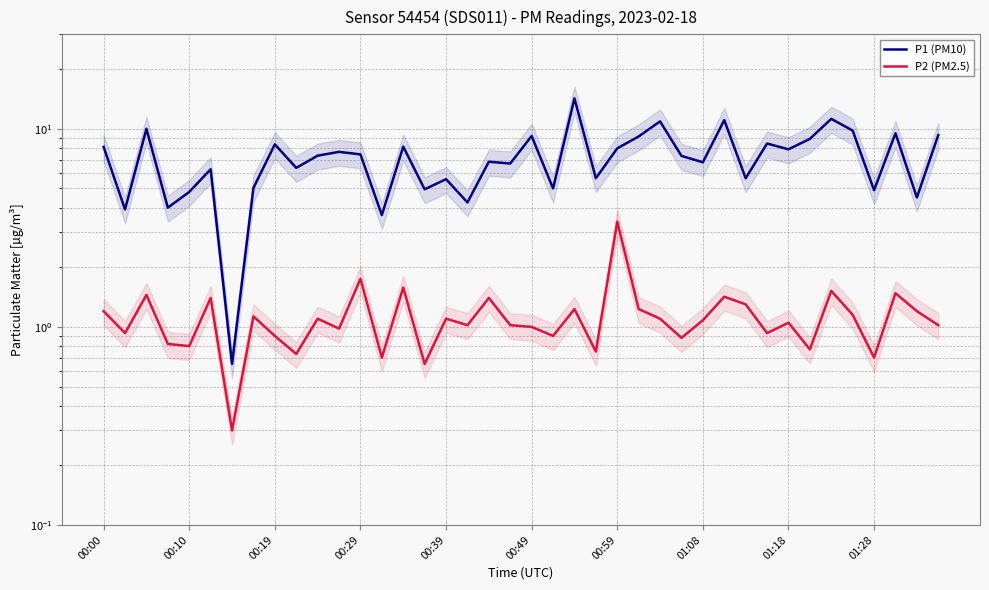

Which has a higher value, 12 or 25?

25